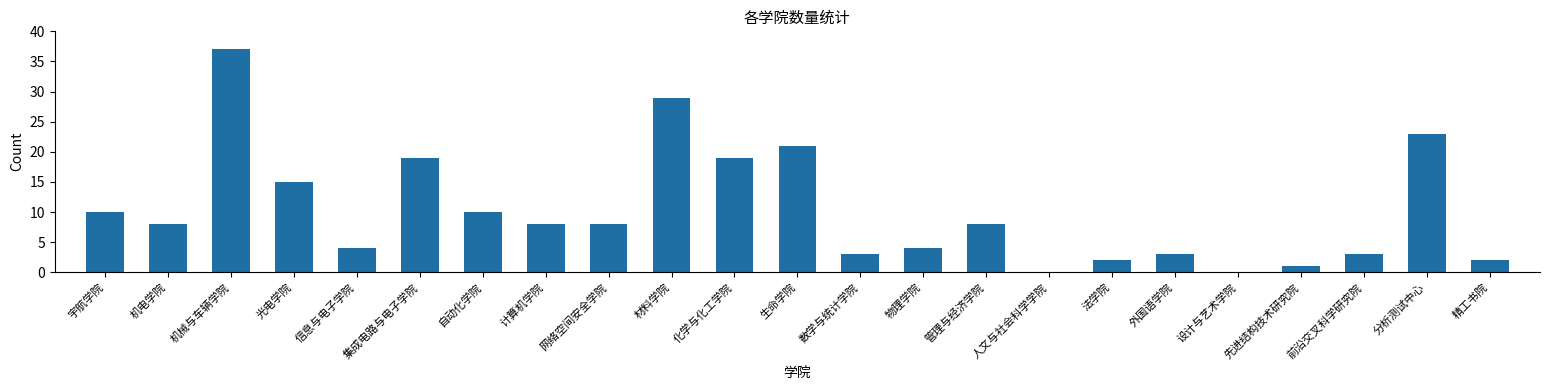

What is the sum of all values?

237